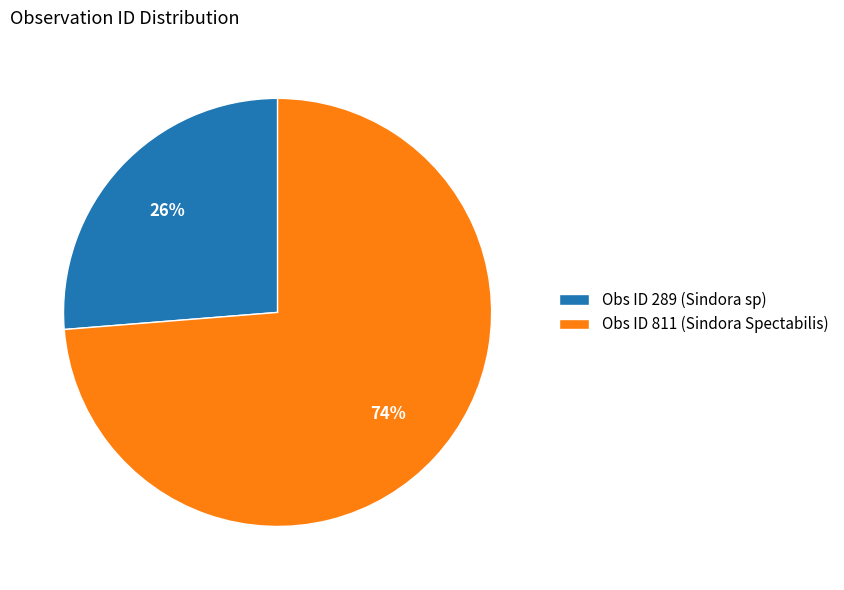

Combined, do Obs ID 811 (Sindora Spectabilis) and Obs ID 289 (Sindora sp) account for over 50%?

Yes